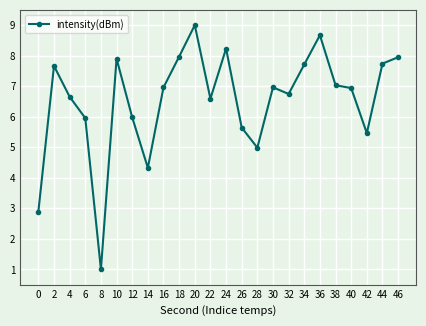

What is the maximum value shown in the chart?

9.0